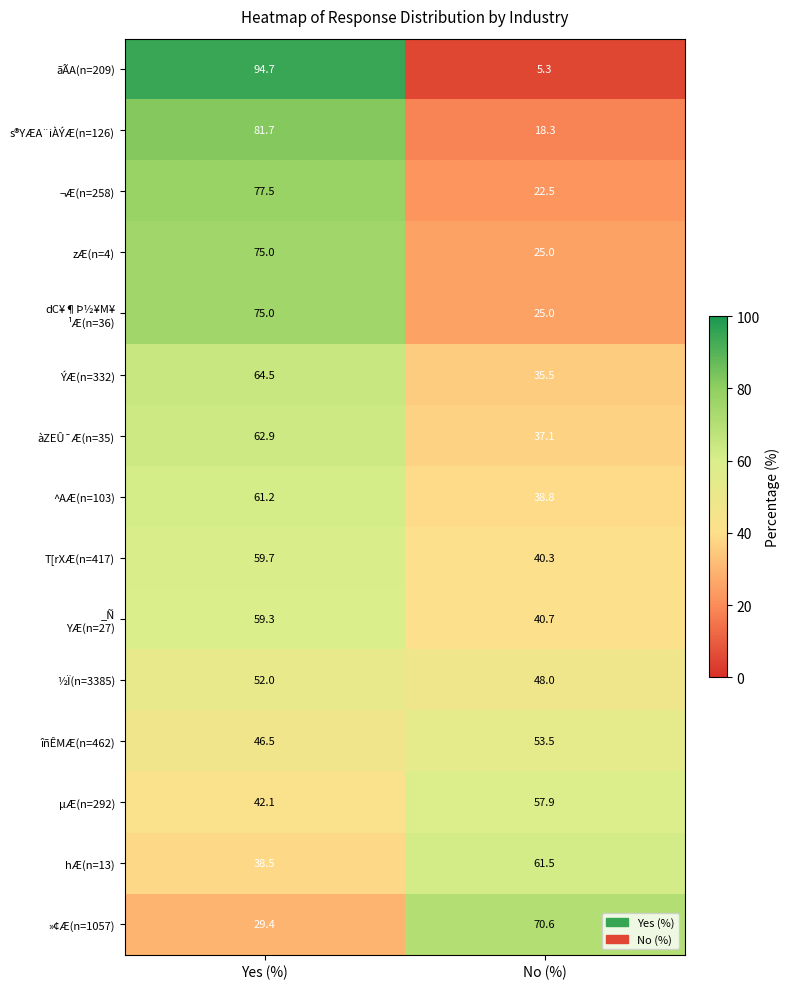

What is the difference between the highest and lowest values at No (%)?

65.3